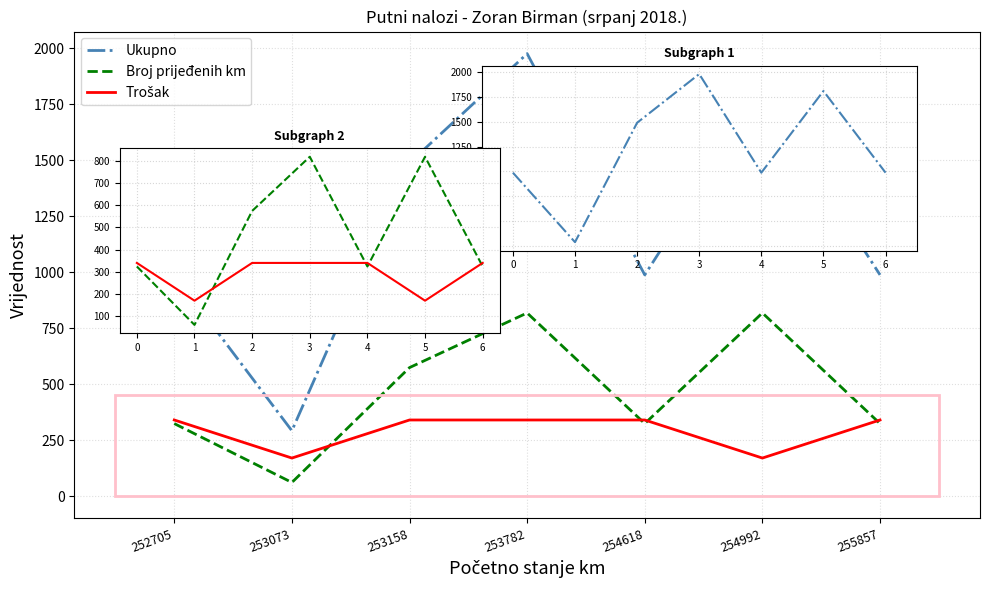

At which category is the sum across all series the highest?

253782